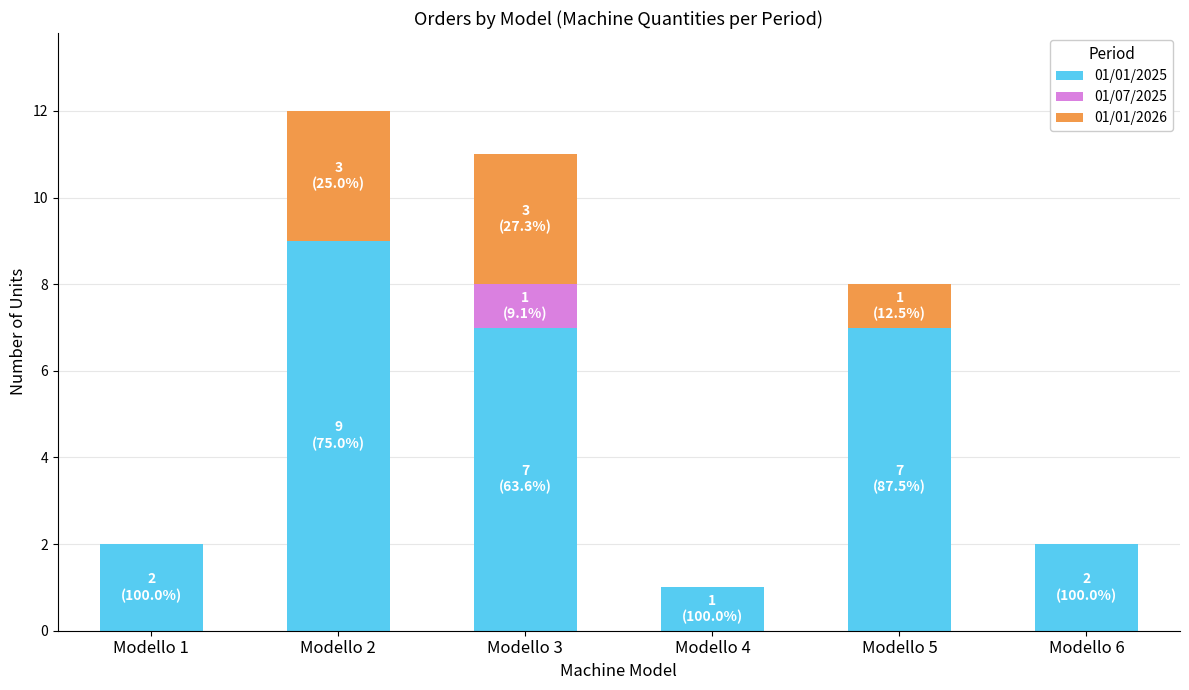

At which label does 01/01/2025 reach its peak?

Modello 2